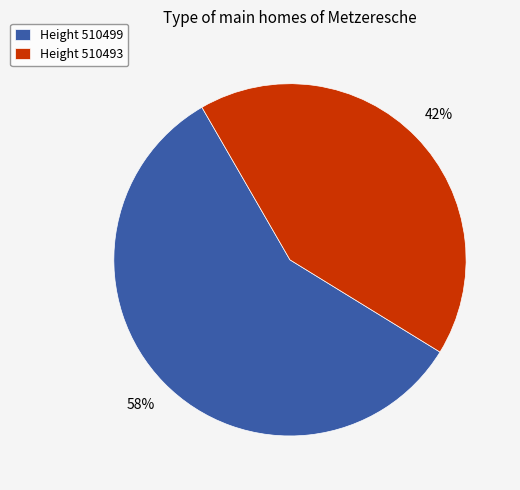

To the nearest percent, what percentage of the pie is Height 510493?

42%